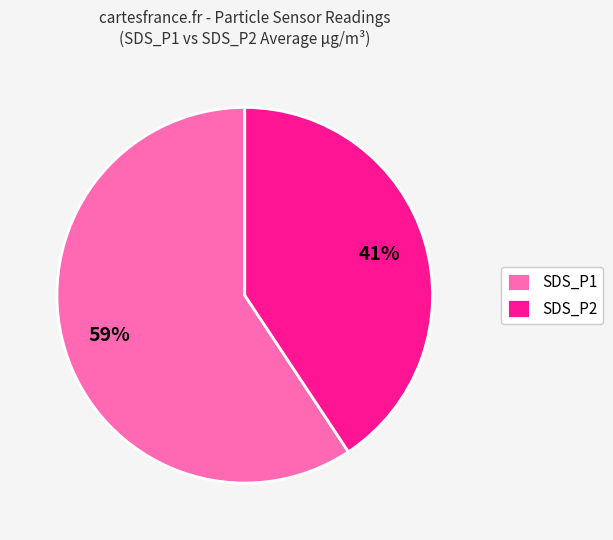

To the nearest percent, what portion does SDS_P1 represent?

59%